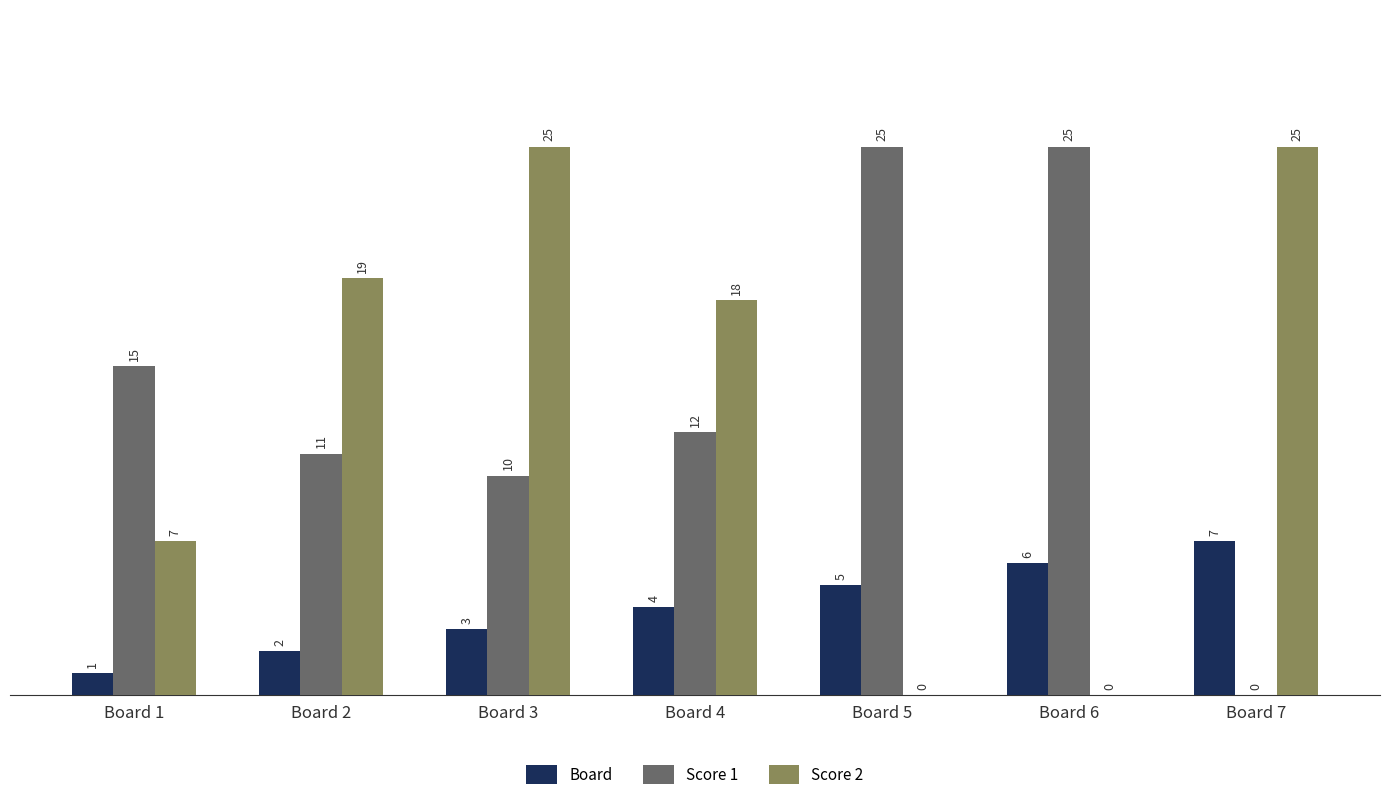

Does the chart contain stacked bars?

No